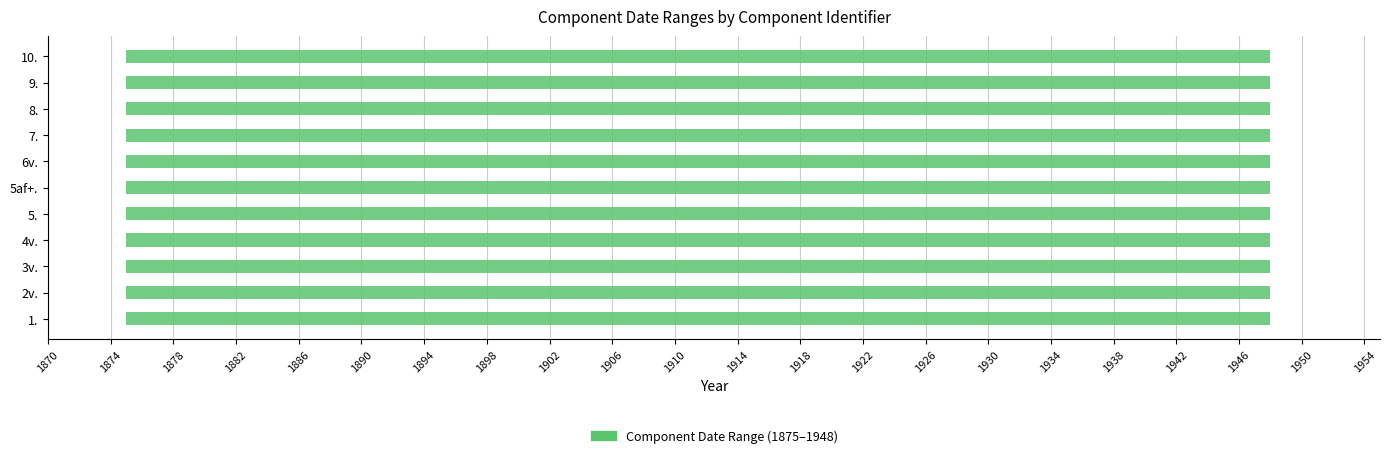

What value does the End Year series have at MC 240, 1.?

1948